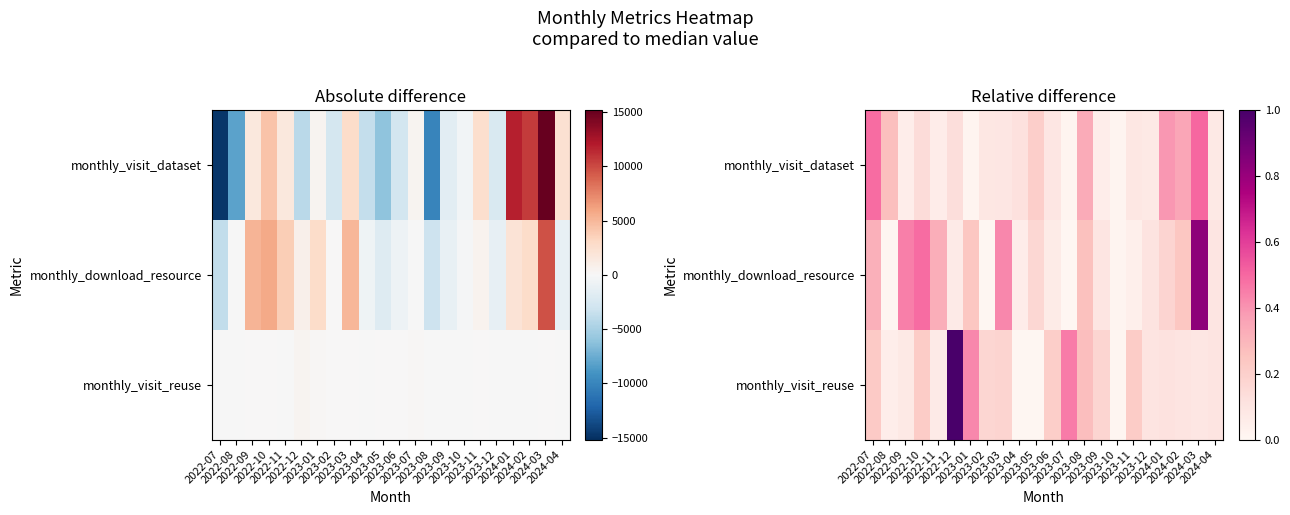

What is the difference between the highest and lowest values at 2024-03?

0.7